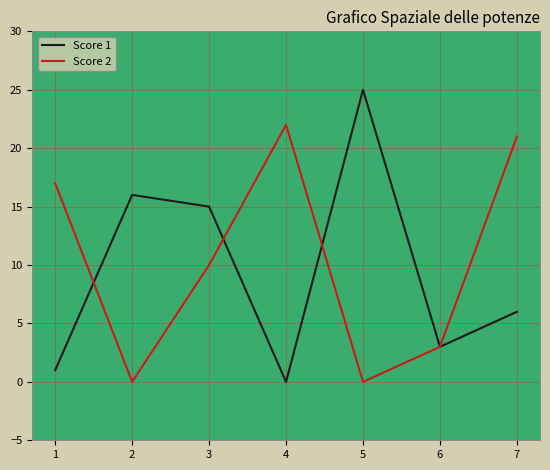

Is it true that Score 1 equals 16 at 2?

True